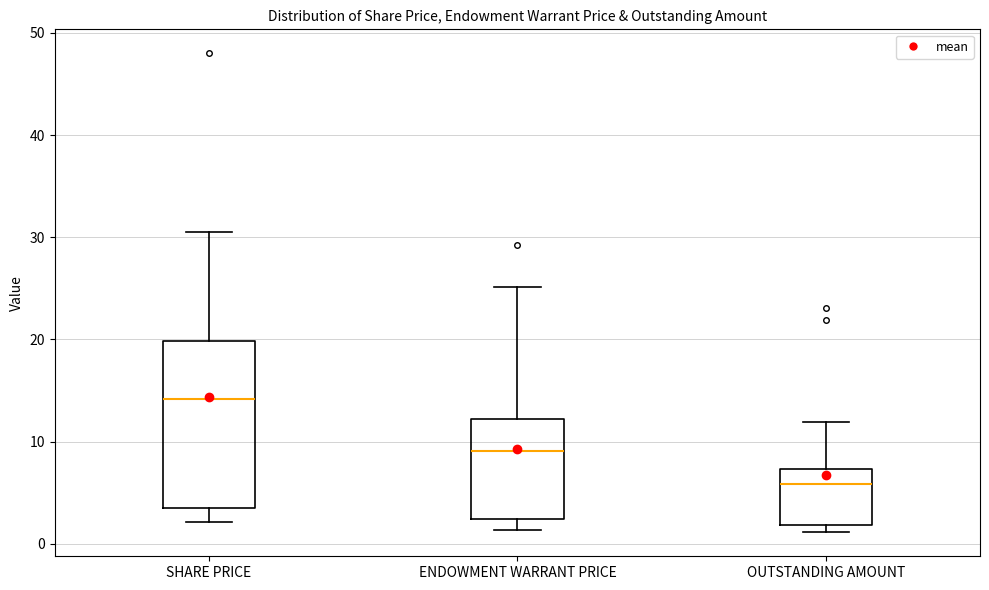

Reading left to right, transcribe this box plot: for each box, give where its median line is, the range the box spans, and where its two whiskers end, as read against the y-axis. The values are not printed on the chart, so give them approximately, as read against the axis.

SHARE PRICE: median 14, box 3 to 20, whiskers 2 to 31
ENDOWMENT WARRANT PRICE: median 9, box 2 to 12, whiskers 1 to 25
OUTSTANDING AMOUNT: median 6, box 2 to 7, whiskers 1 to 12